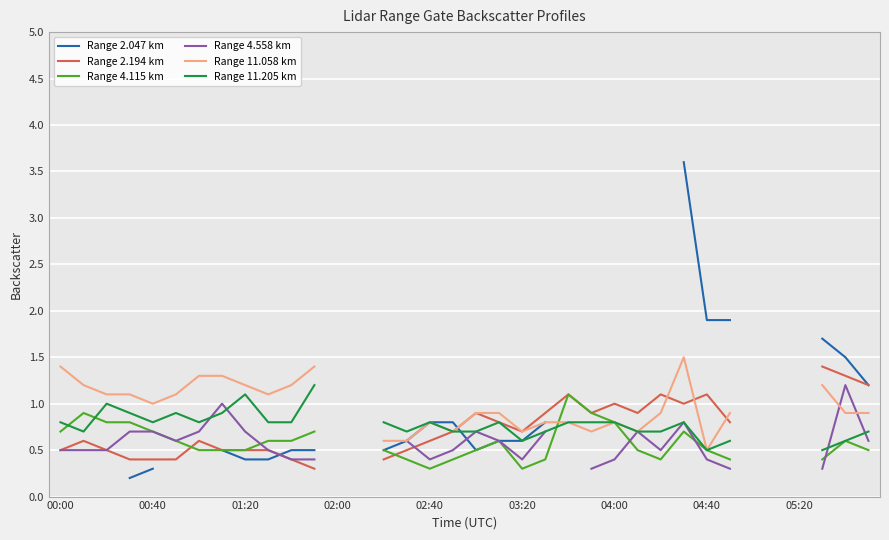

Between 22 and 24, which series saw the biggest shift?

Range 4.115 km